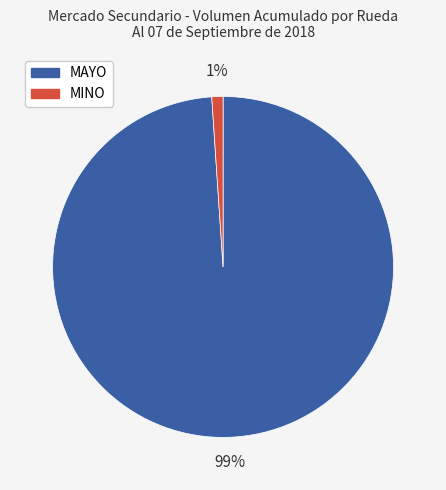

To the nearest percent, what is the difference between the largest and smallest slice percentages?

98%